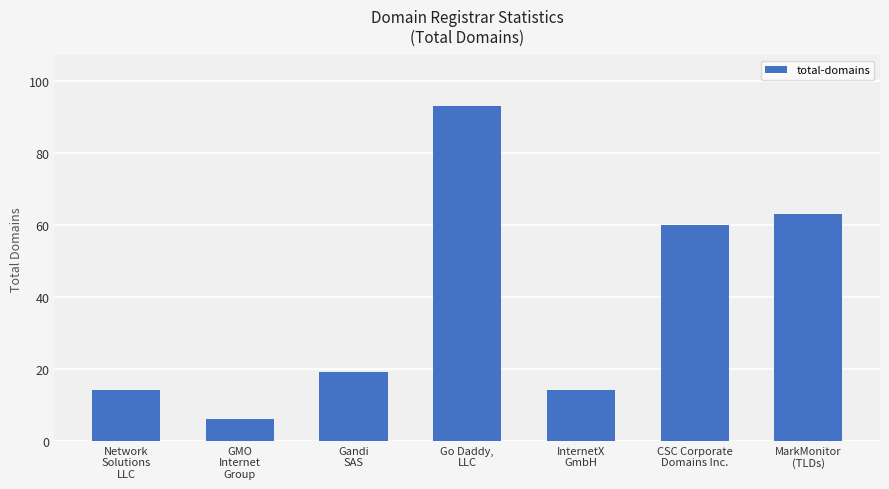

Reading left to right, what are all the values shown in this chart?

Network
Solutions
LLC=14	GMO
Internet
Group=6	Gandi
SAS=19	Go Daddy,
LLC=93	InternetX
GmbH=14	CSC Corporate
Domains Inc.=60	MarkMonitor
(TLDs)=63